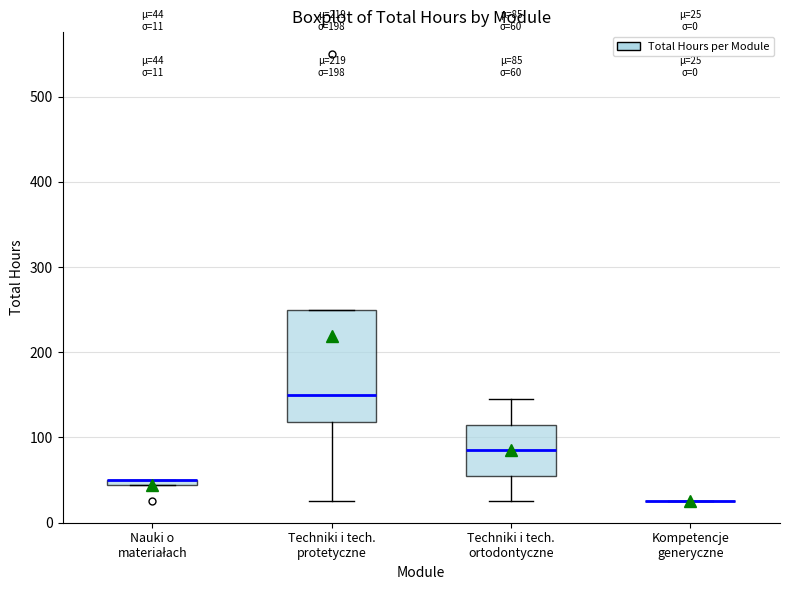

Which box is the tallest, from its lower edge to its upper edge?

Techniki i tech. protetyczne